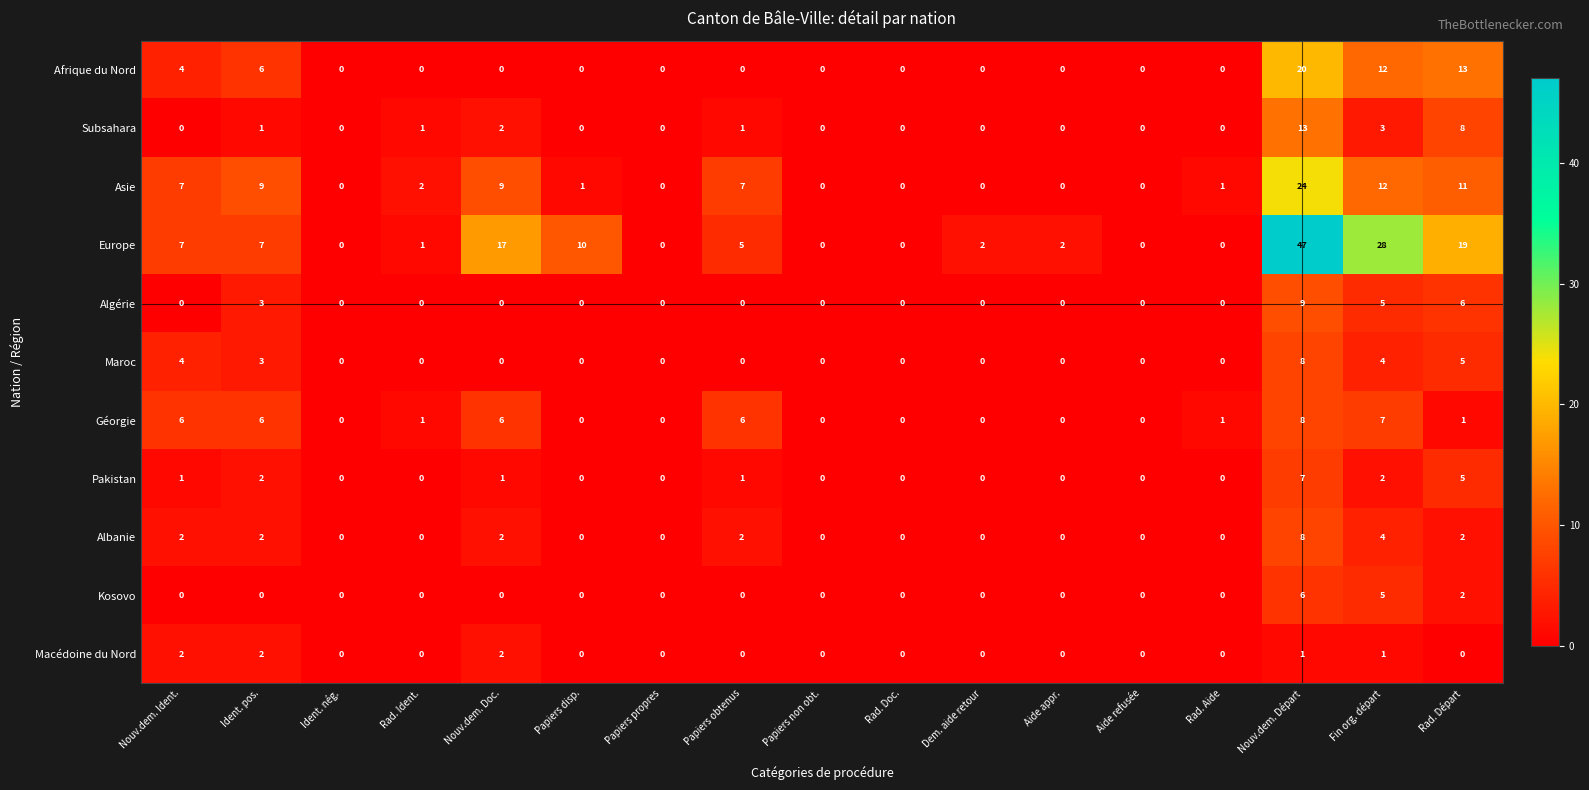

At which category is the sum across all series the highest?

Nouv.dem. Départ